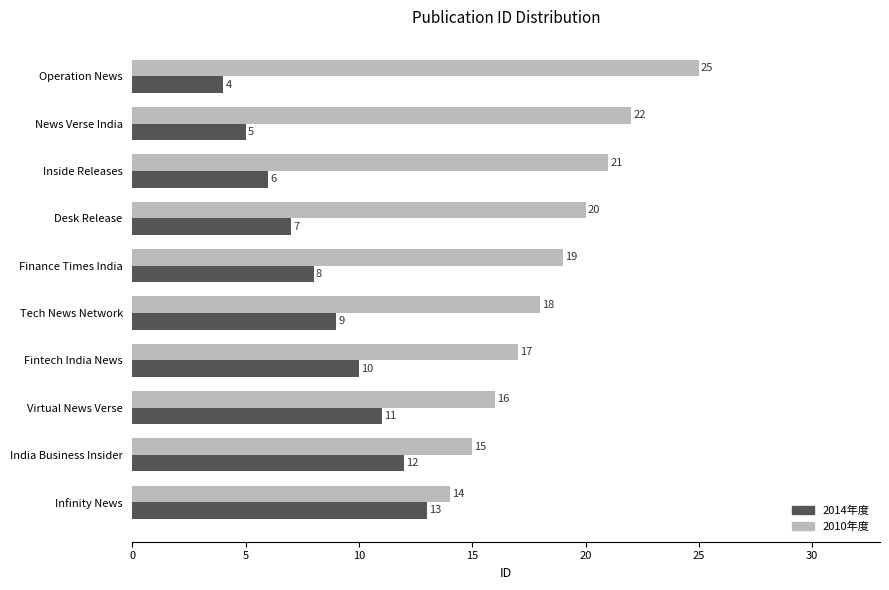

Where is 2014年度 nearest to the value 8?

Finance Times India